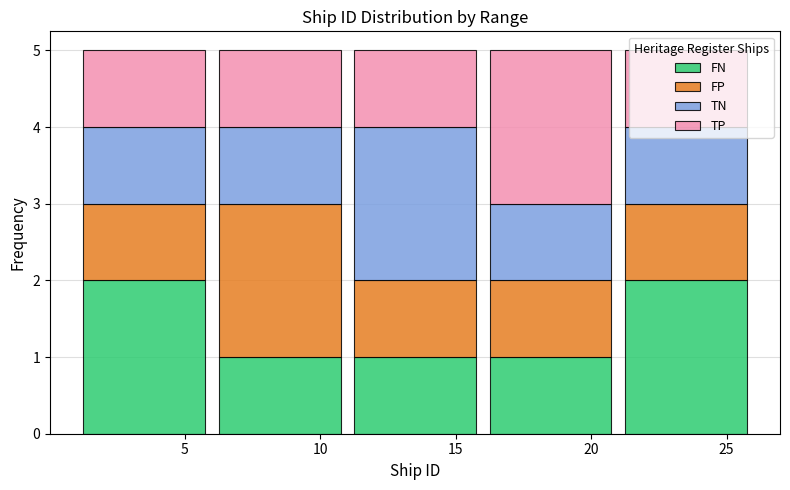

What is the total height of the stacked bar covering 21 to 26 on the x-axis? The values are not printed on the chart, so give them approximately, as read against the axis.

5